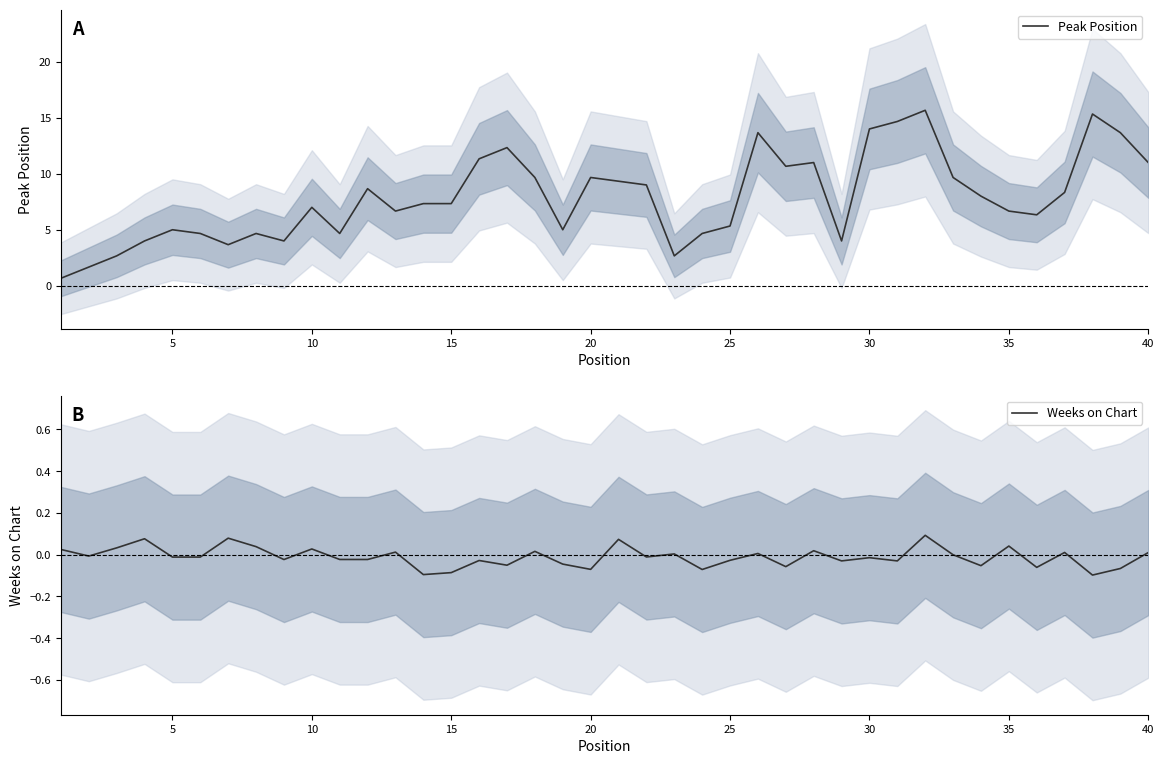

True or false: Peak Position and Weeks on Chart cross at least once.

False